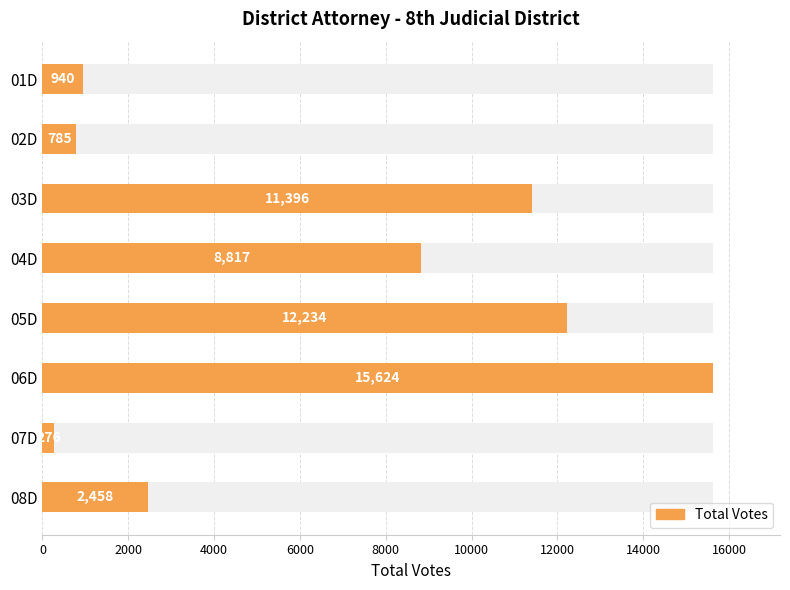

Reading left to right, what are all the values shown in this chart?

940	785	11396	8817	12234	15624	276	2458